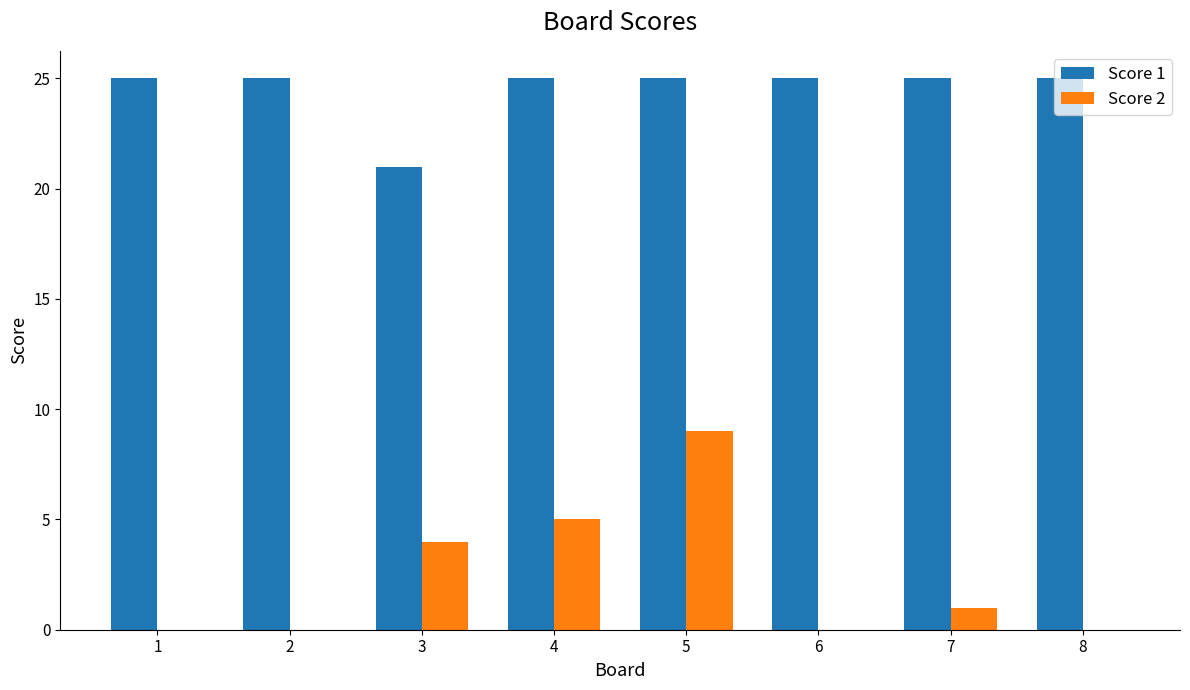

Between 3 and 4, which series saw the biggest shift?

Score 1